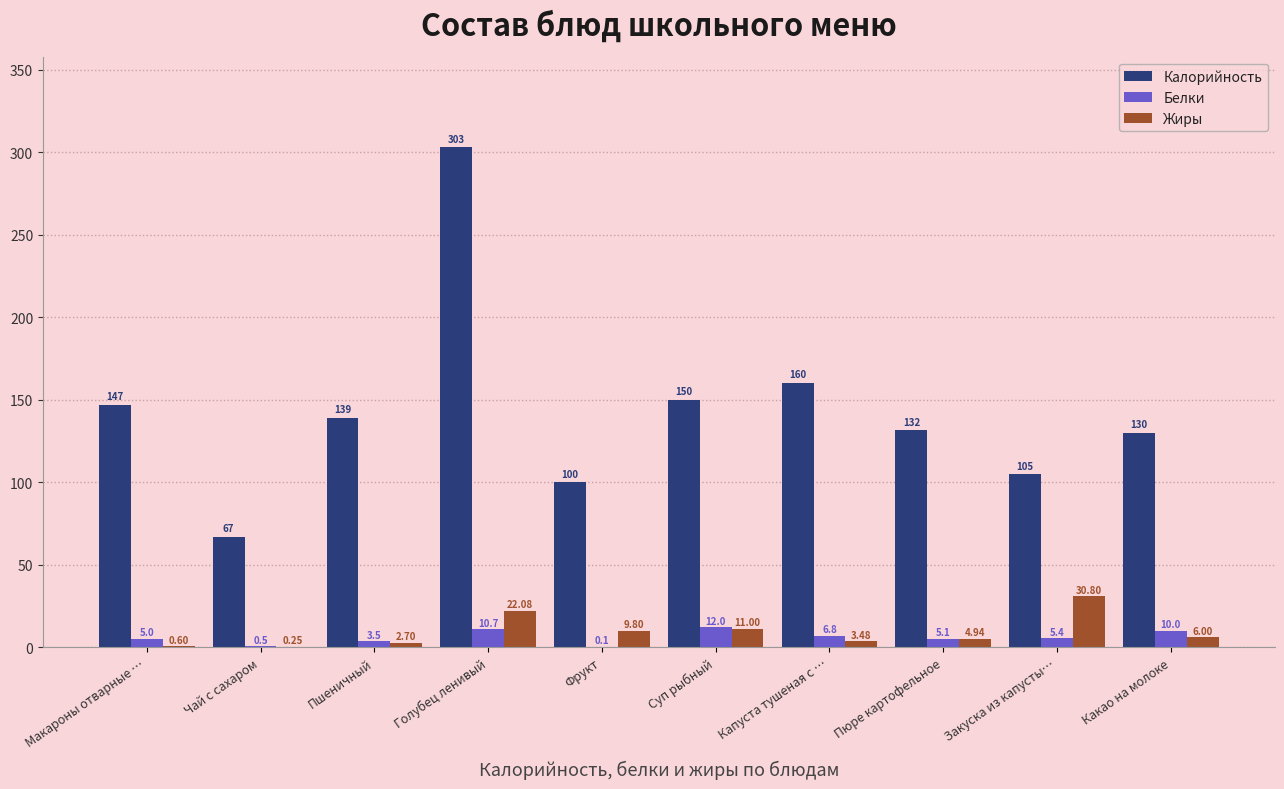

What is the sum of the Белки values at Макароны отварные … and Какао на молоке?

15.0